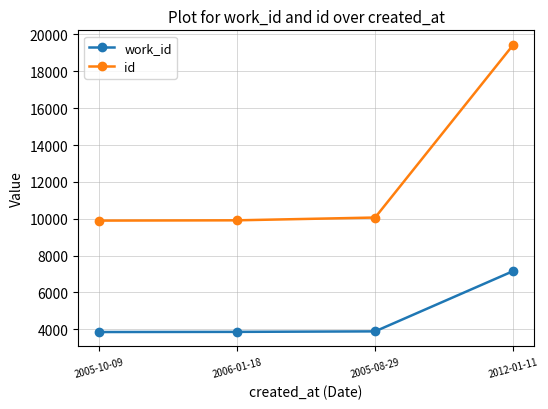

What is the approximate value of work_id at 2005-10-09?

3853